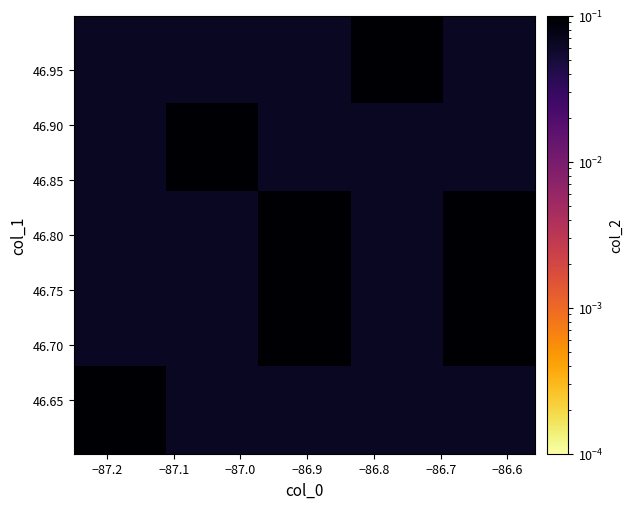

How many distinct data groups are displayed?

5